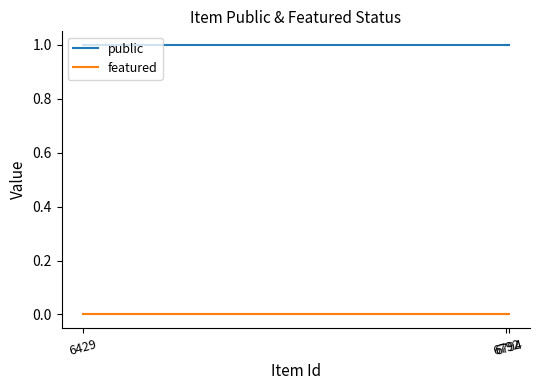

What is the value of the public point at the 2nd from the left?

1